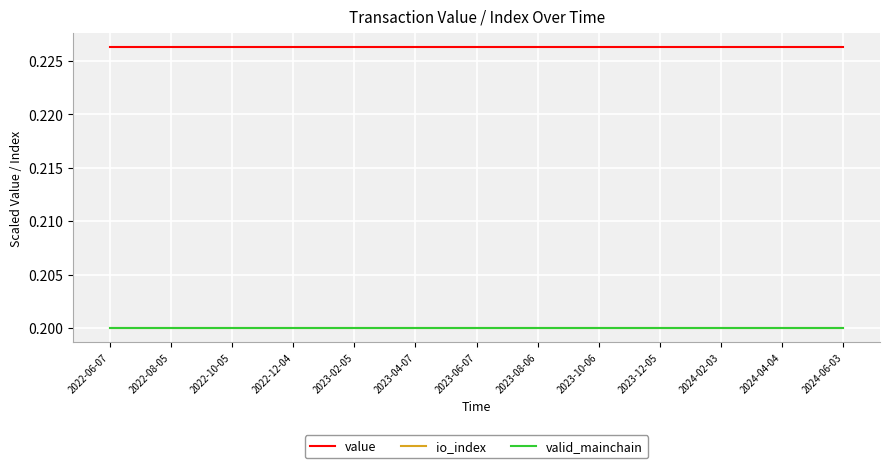

Does the chart display data point markers on the line(s)?

No